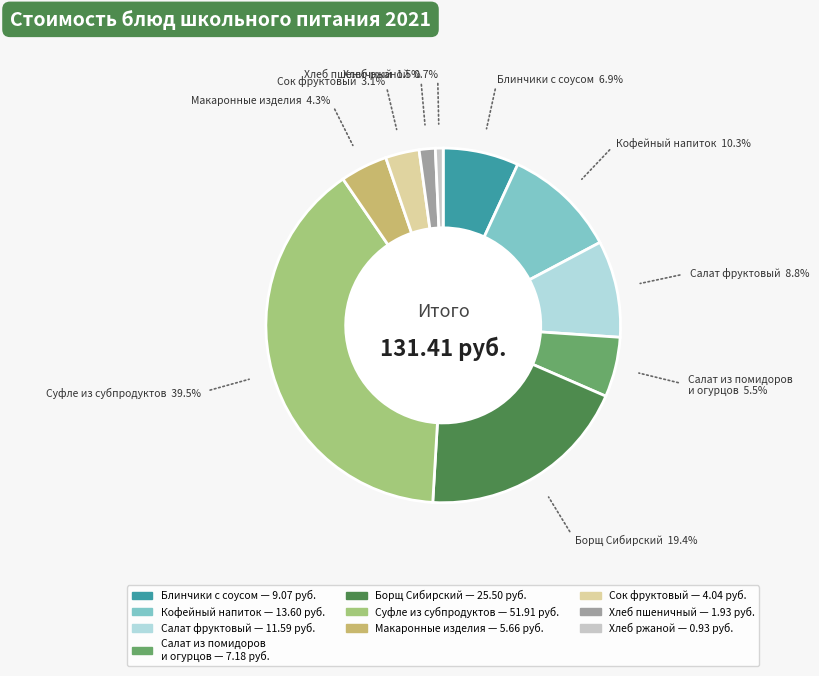

Which slice is the smallest?

Хлеб ржаной